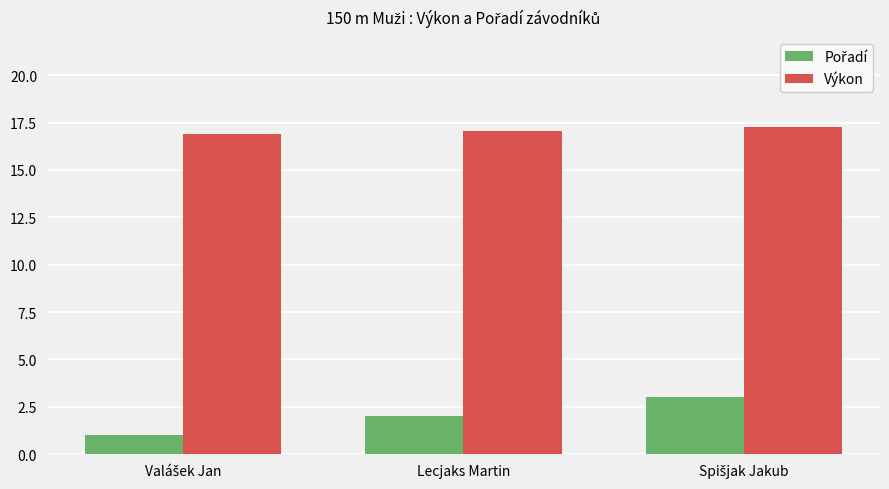

How many bars are there in total?

6